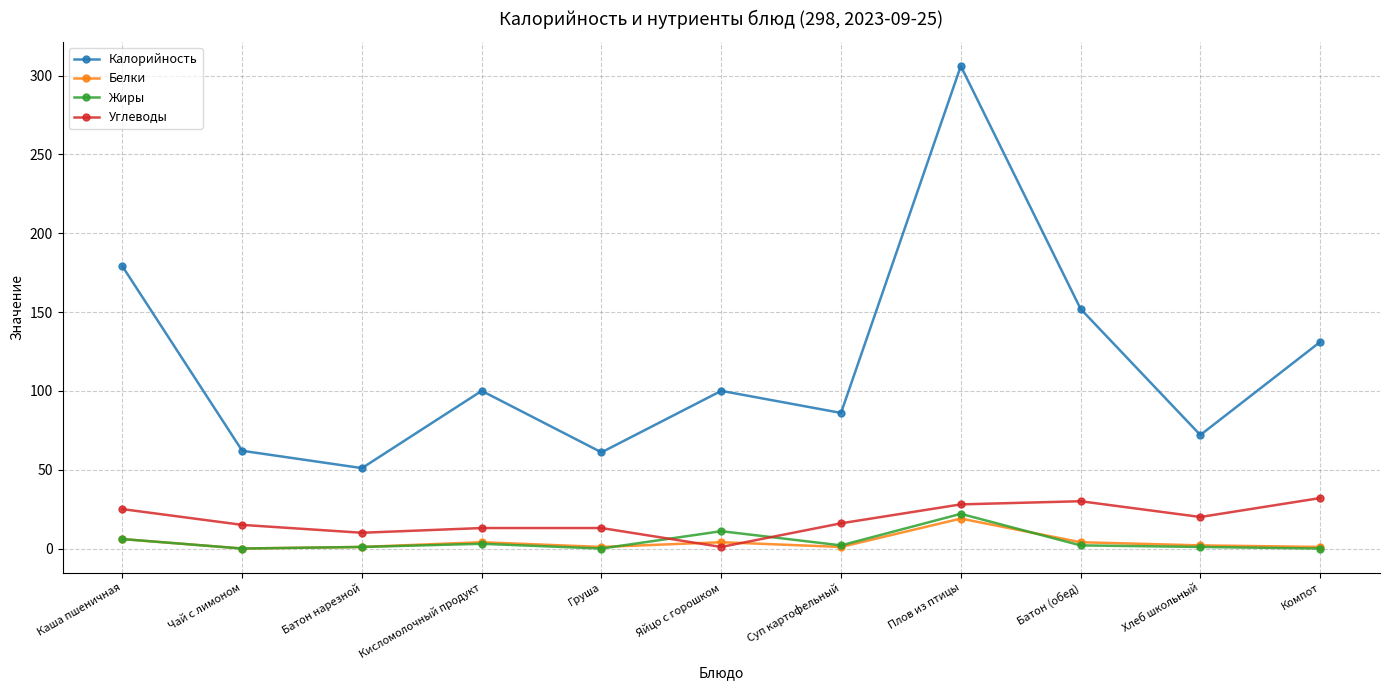

How many data points does each series have?

11